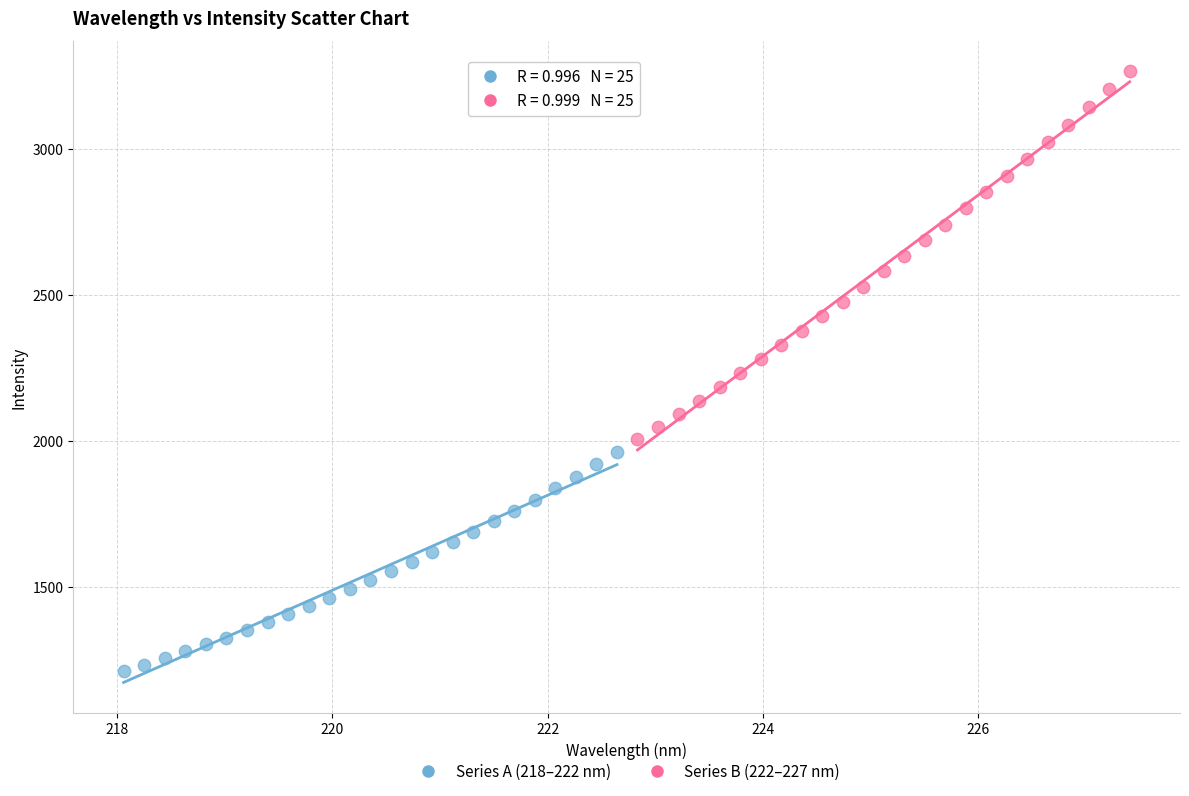

Which series reaches the minimum Y coordinate?

Series A (218–222 nm)